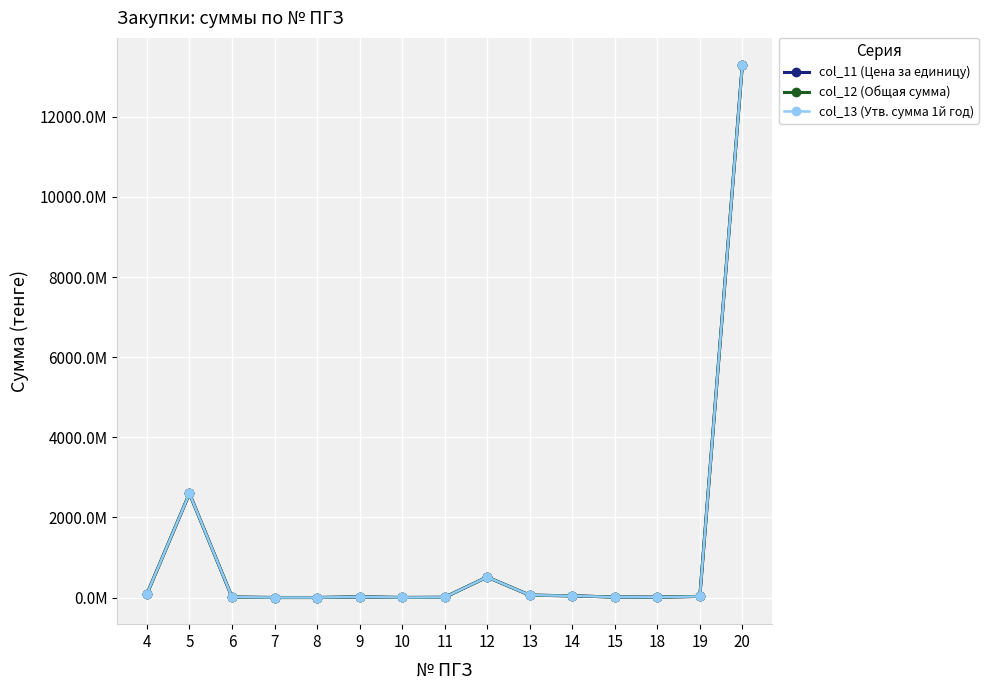

What is the sum of all col_12 (Общая сумма) values?

16683136237.8